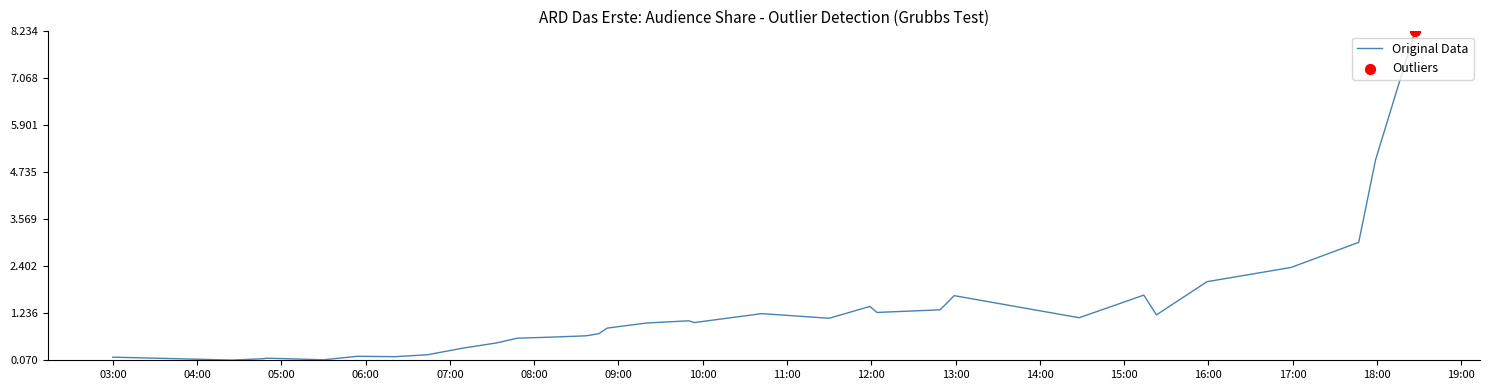

What is the difference between the maximum and minimum values?

8.2